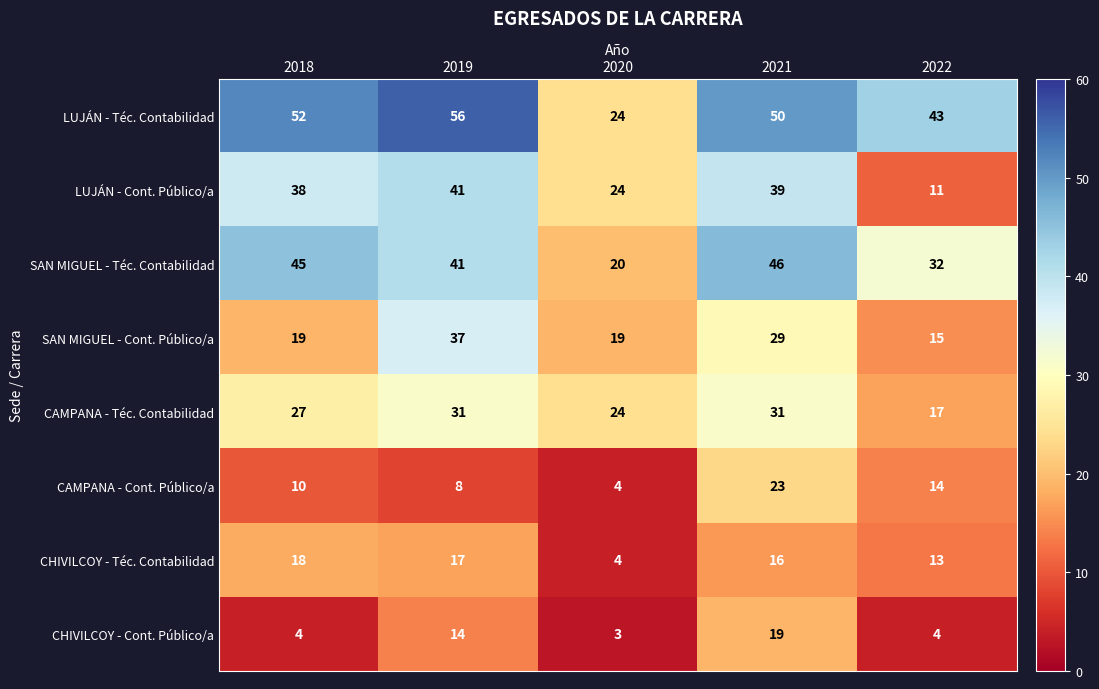

The value of CHIVILCOY - Téc. Contabilidad at 2018 is 18. True or false?

True